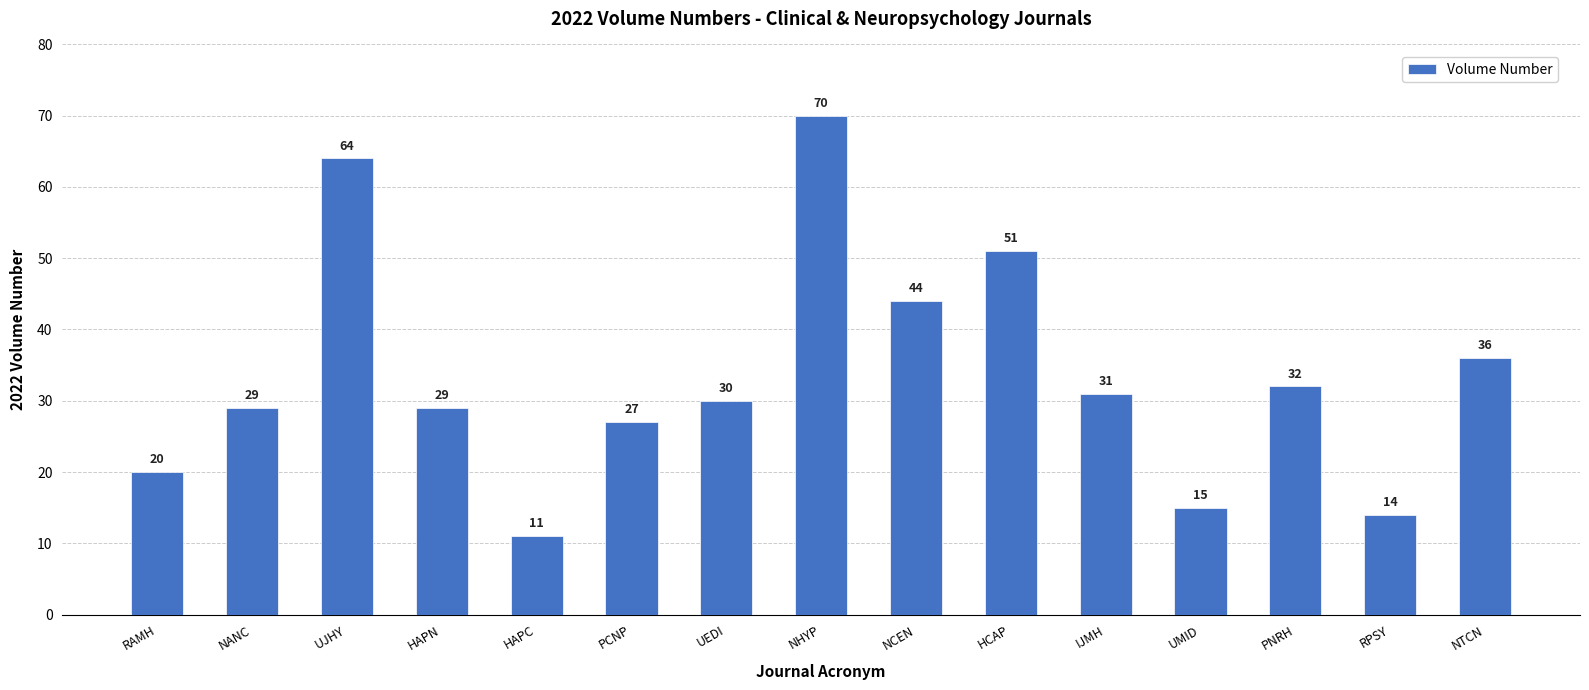

Does the chart contain any negative values?

No